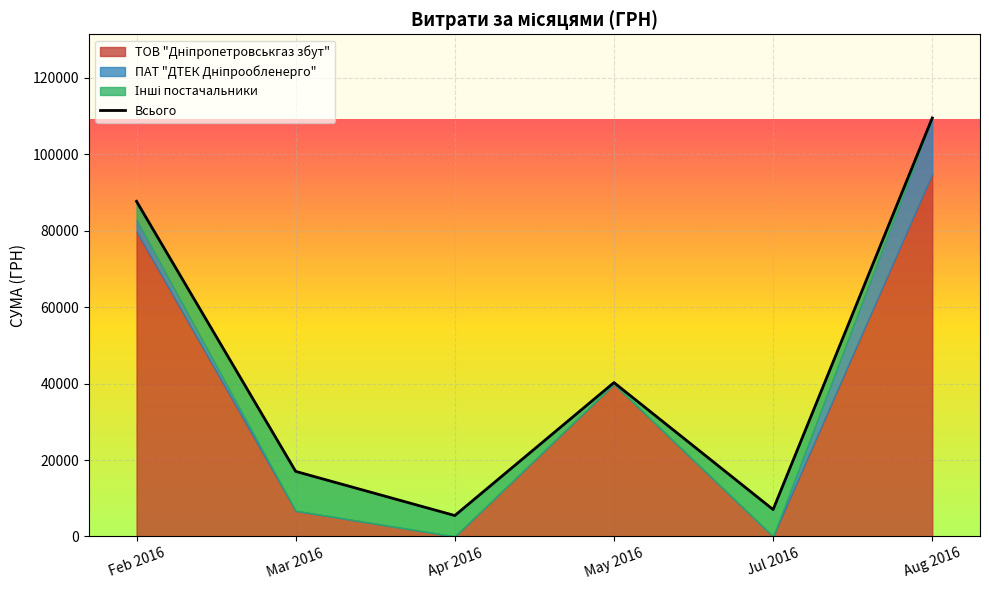

True or false: the data shows 3026.9 at Jul 2016.

False